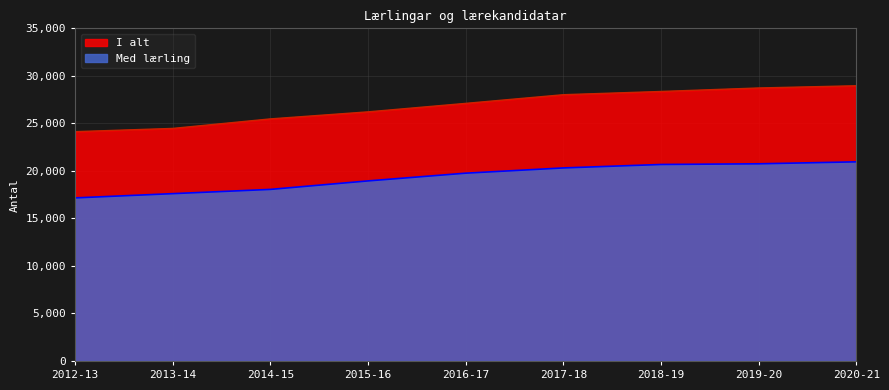

What is the smallest value displayed?

17158